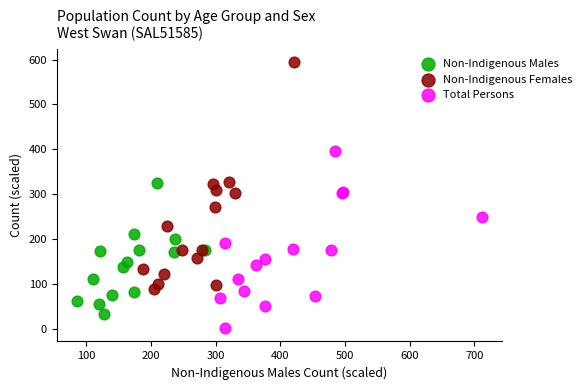

Which series reaches the maximum Y coordinate?

Non-Indigenous Females